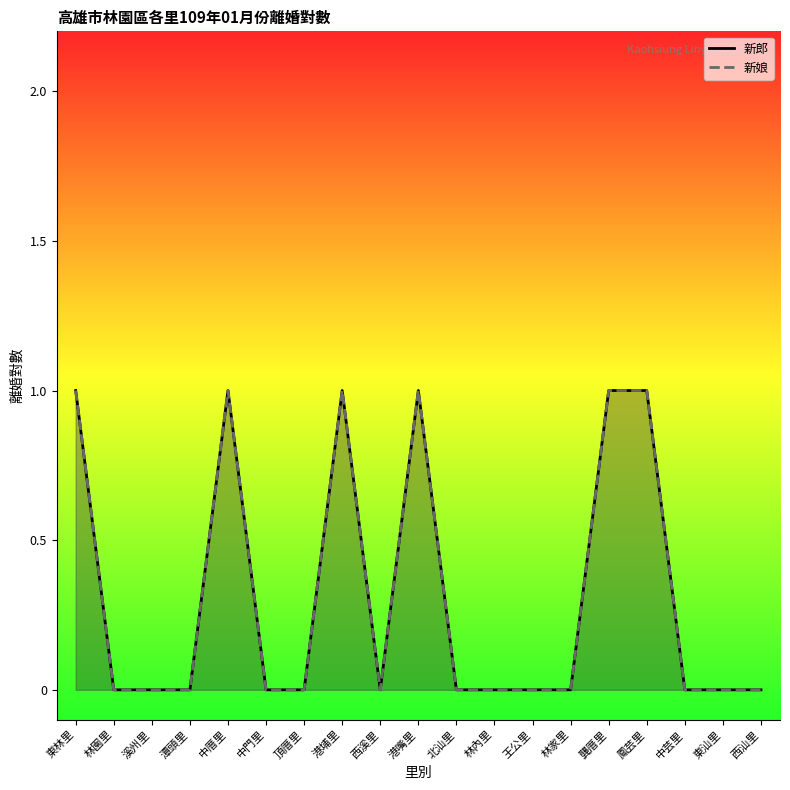

What position from the right is 王公里?

7